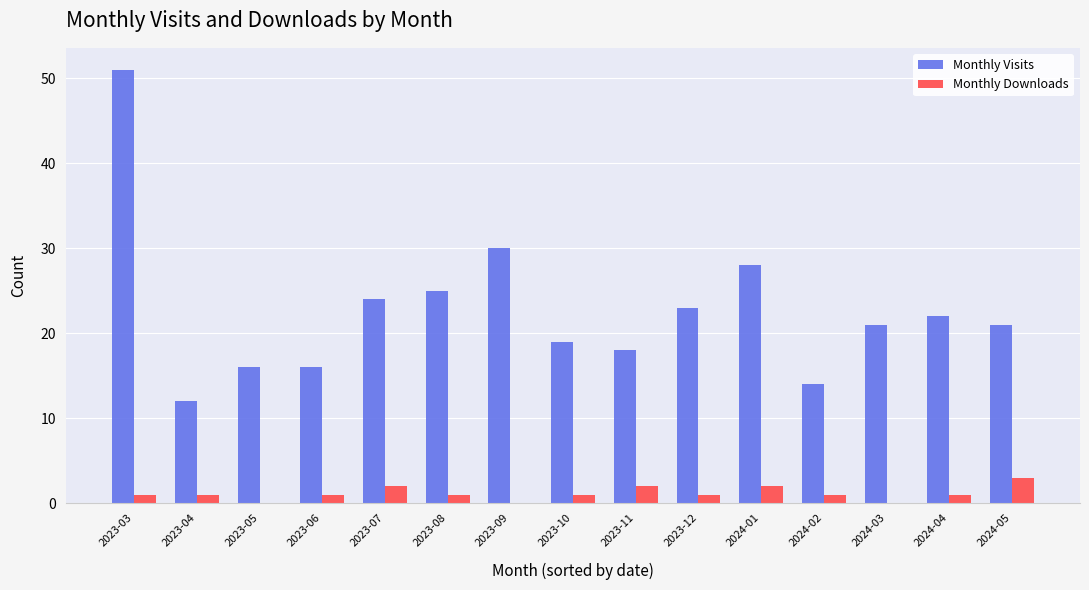

At which category is the sum across all series the highest?

2023-03